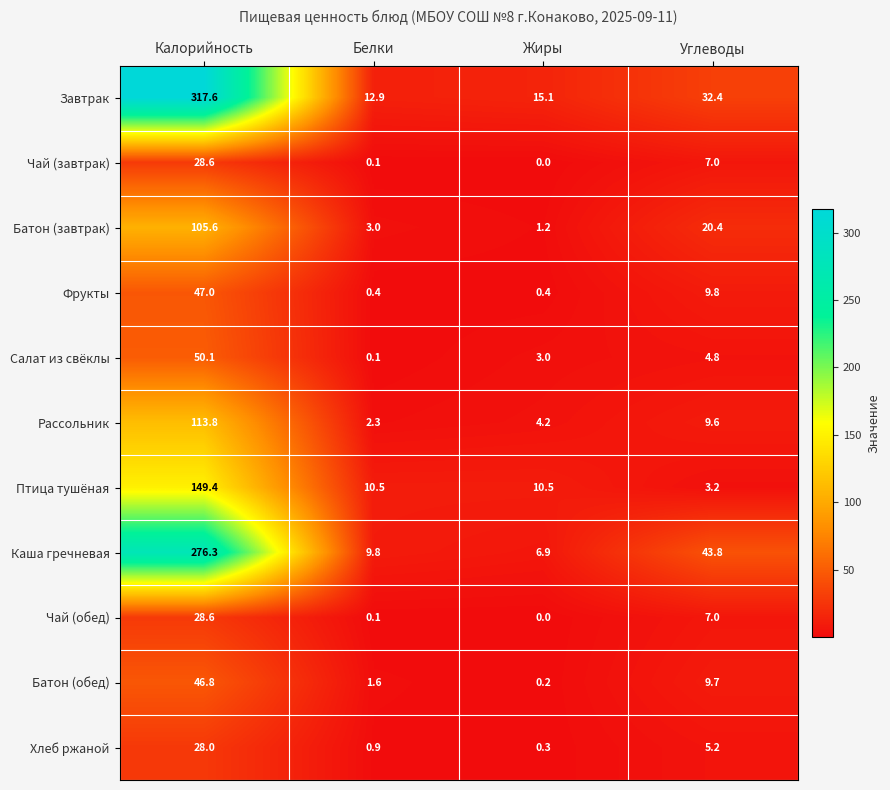

At which category does the chart reach its minimum across all series?

Жиры